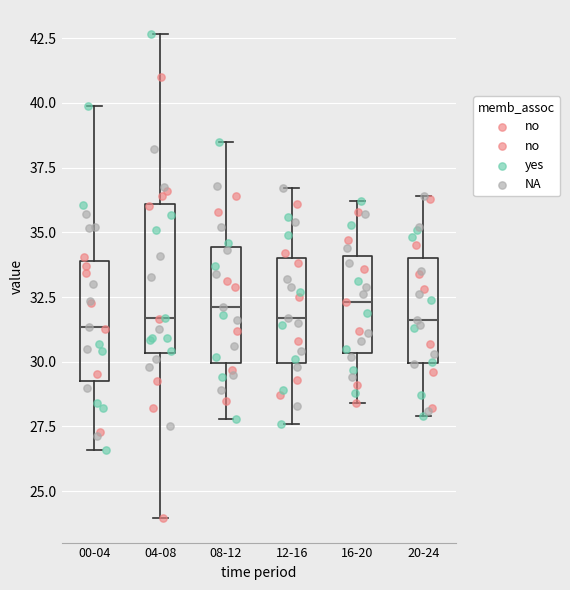

Reading left to right, transcribe this box plot: for each box, give where its median line is, the range the box spans, and where its two whiskers end, as read against the y-axis. The values are not printed on the chart, so give them approximately, as read against the axis.

00-04: median 31.5, box 29.5 to 34.0, whiskers 26.5 to 40.0
04-08: median 31.5, box 30.5 to 36.0, whiskers 24.0 to 42.5
08-12: median 32.0, box 30.0 to 34.5, whiskers 28.0 to 38.5
12-16: median 31.5, box 30.0 to 34.0, whiskers 27.5 to 36.5
16-20: median 32.5, box 30.5 to 34.0, whiskers 28.5 to 36.0
20-24: median 31.5, box 30.0 to 34.0, whiskers 28.0 to 36.5